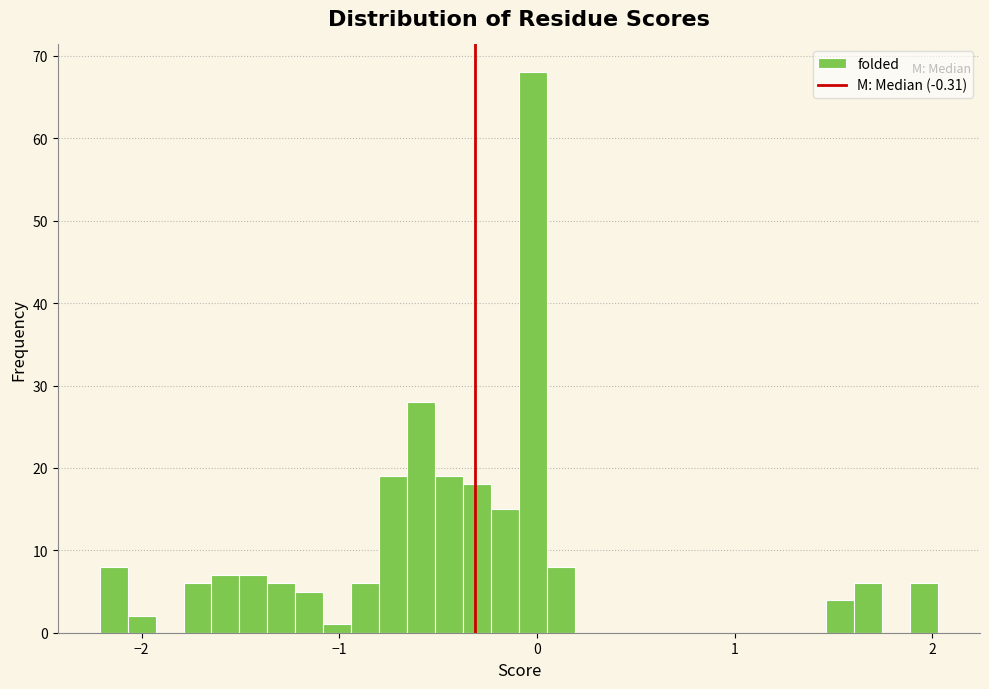

Around what value on the x-axis is the tallest bar? Give the approximate position of its centre, as read against the axis.

0.0